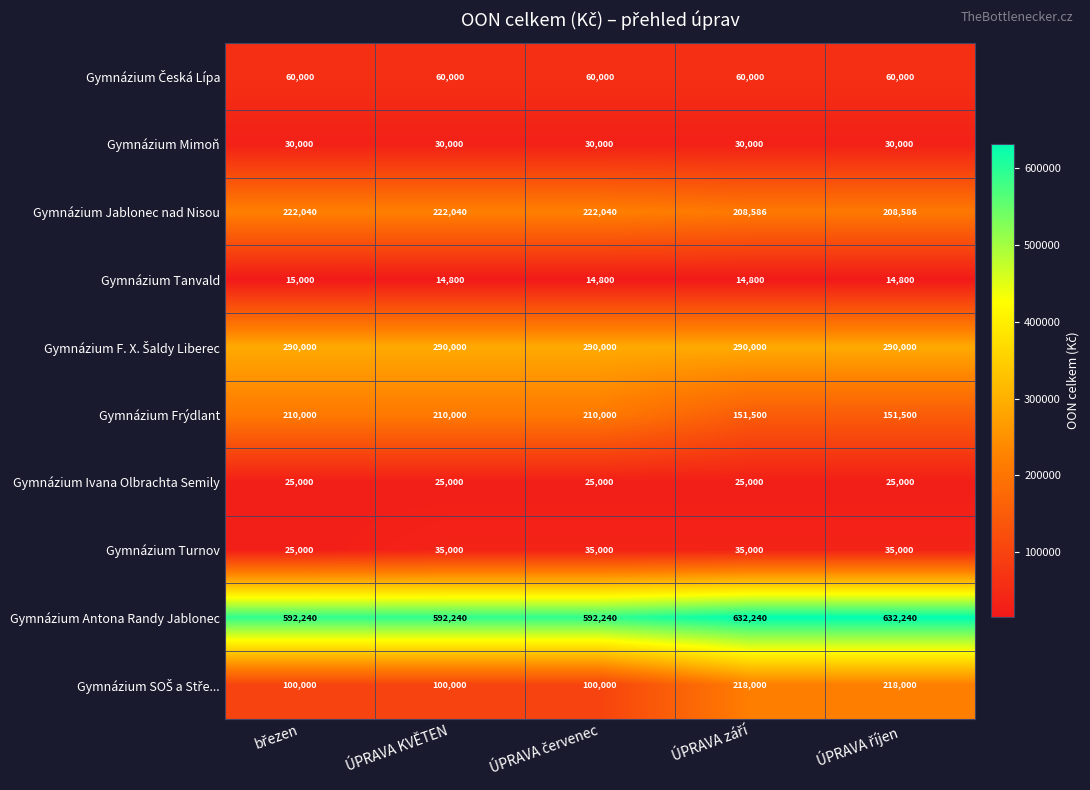

Is it true that Gymnázium Frýdlant equals 210000 at ÚPRAVA KVĚTEN?

True